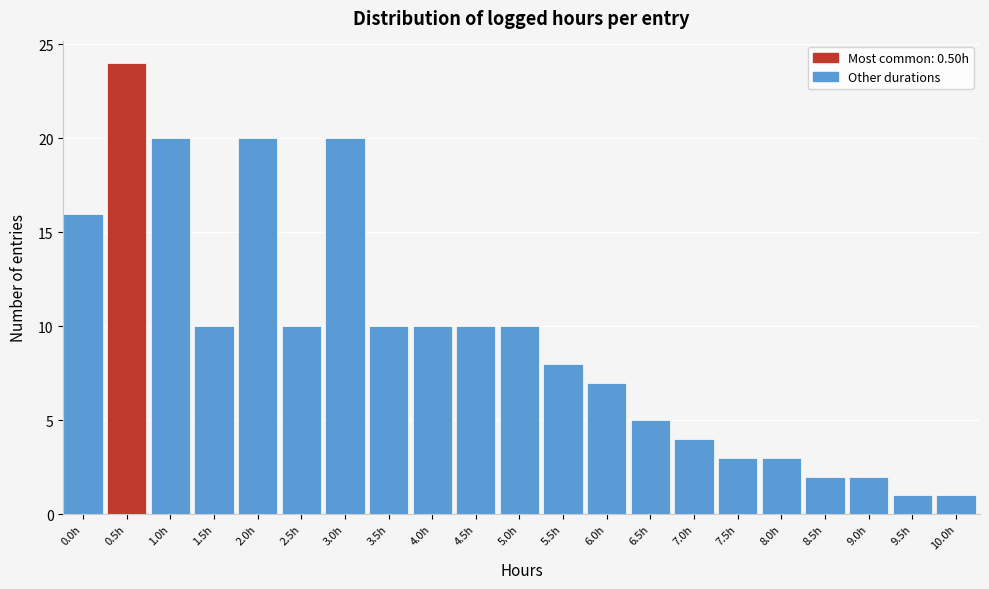

Reading left to right, what are all the values shown in this chart?

16	24	20	10	20	10	20	10	10	10	10	8	7	5	4	3	3	2	2	1	1